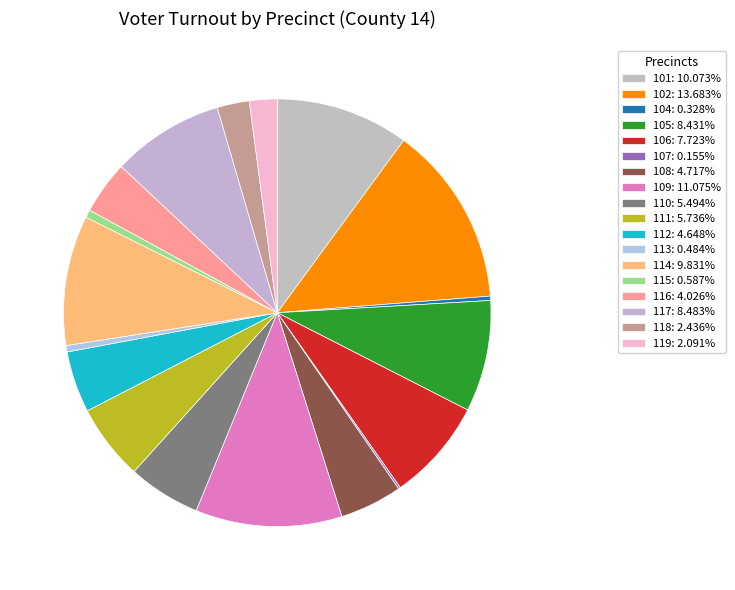

Is there any slice that represents more than half of the pie?

No